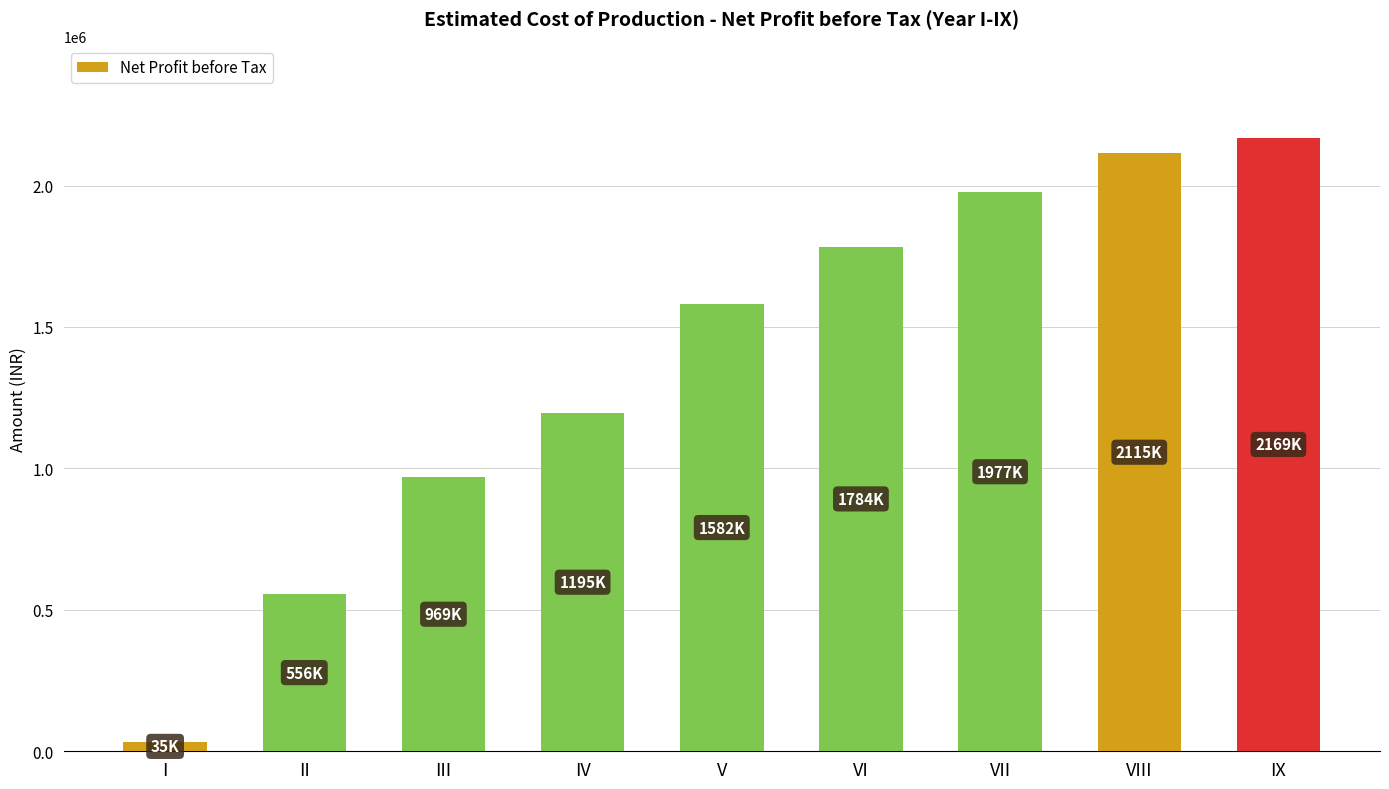

The value at IX is 1343366.0. True or false?

False